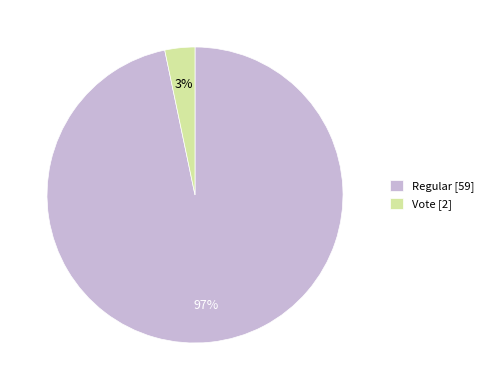

True or false: Vote [2] accounts for 8% of the total.

False